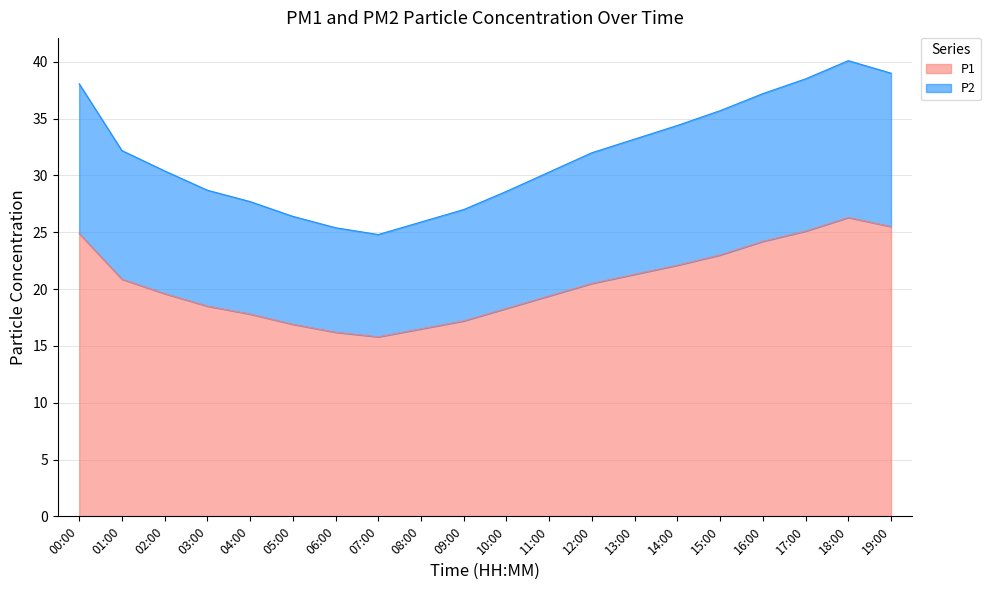

Read the P1 value at 16:00.

24.2